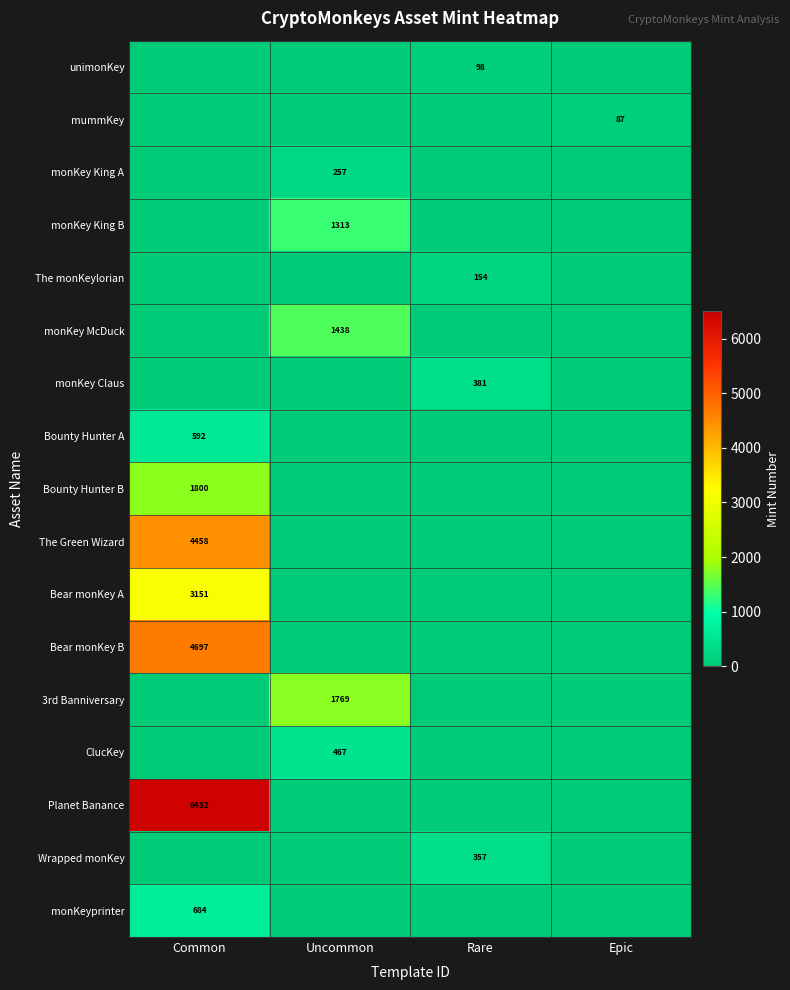

True or false: ClucKey has a value of 467 at Uncommon.

True